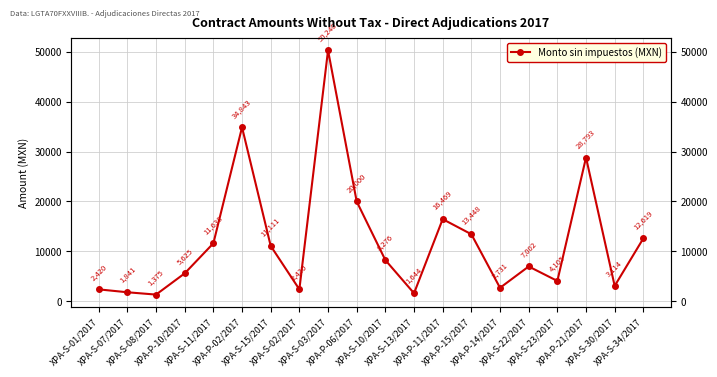

Between XPA-S-03/2017 and XPA-S-15/2017, which is larger?

XPA-S-03/2017